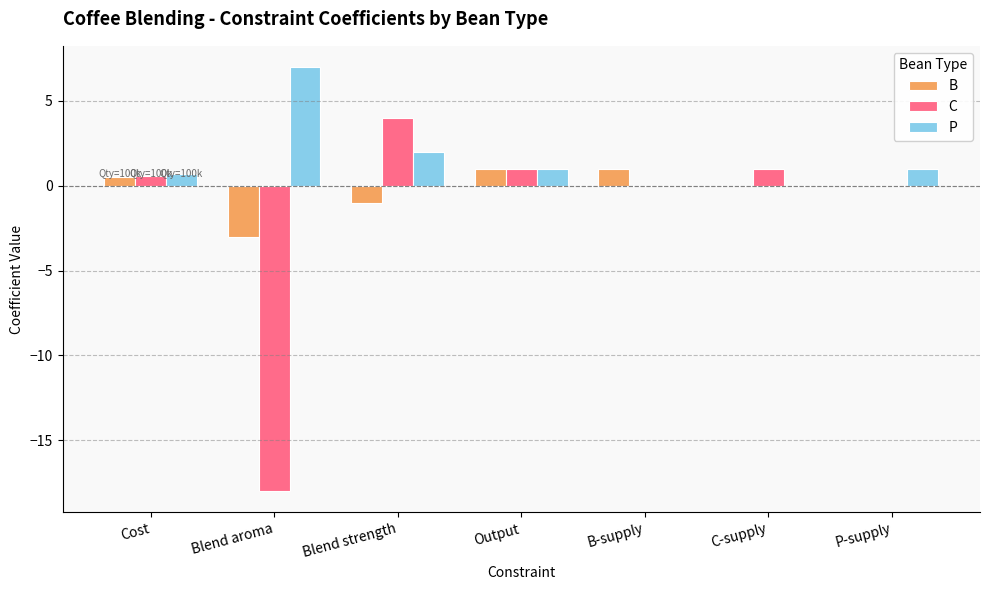

How many series are shown in this chart?

3